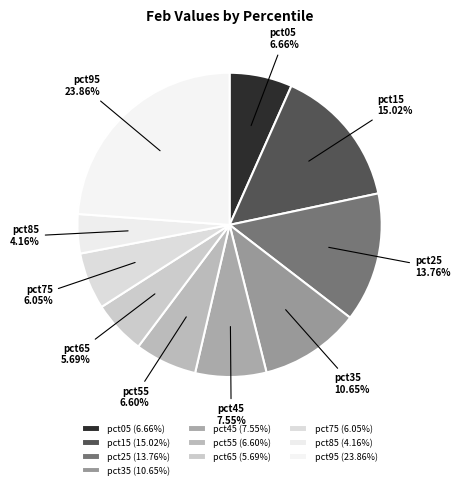

Count the number of slices in the pie.

10